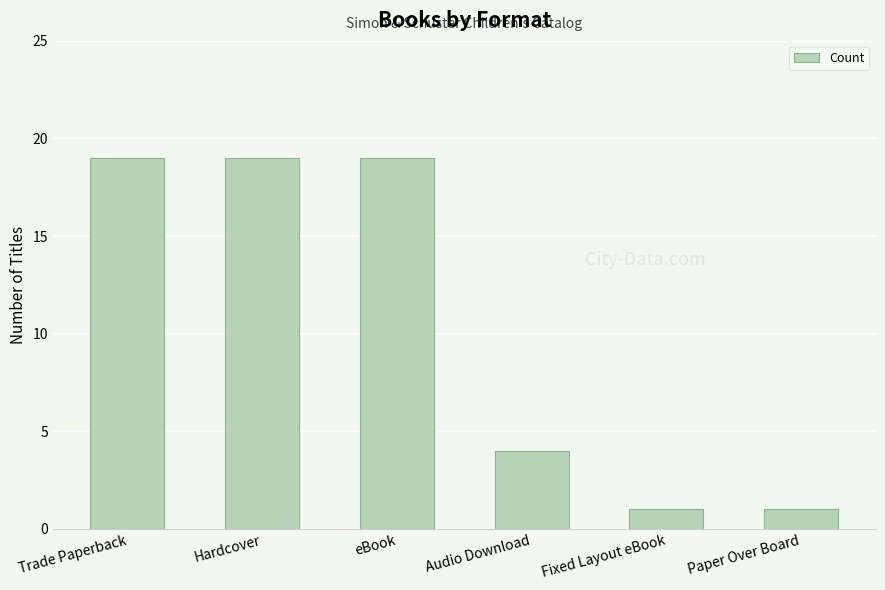

What is the difference between the second highest and minimum values?

18